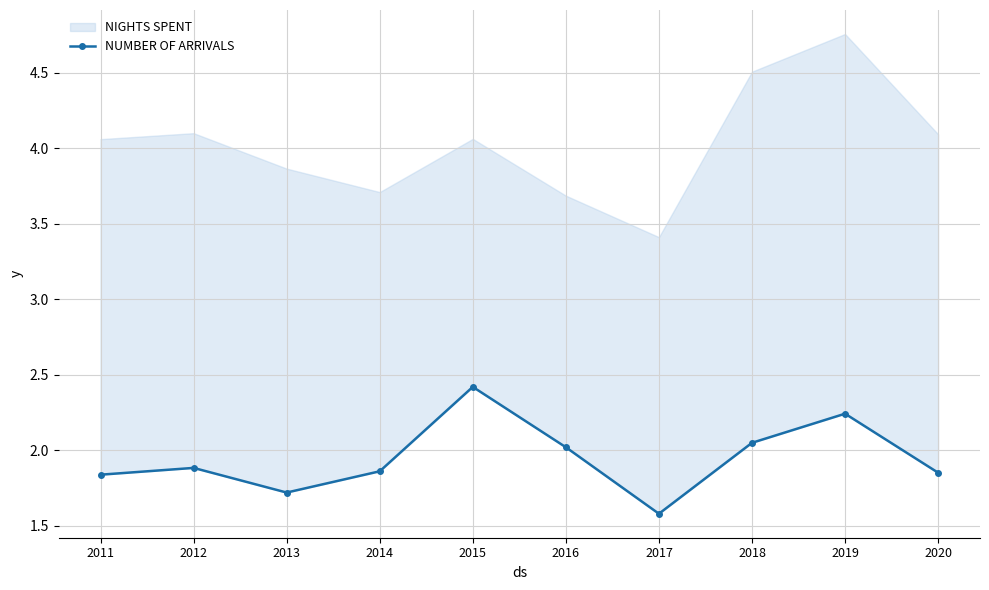

What is the smallest value displayed?

1.6